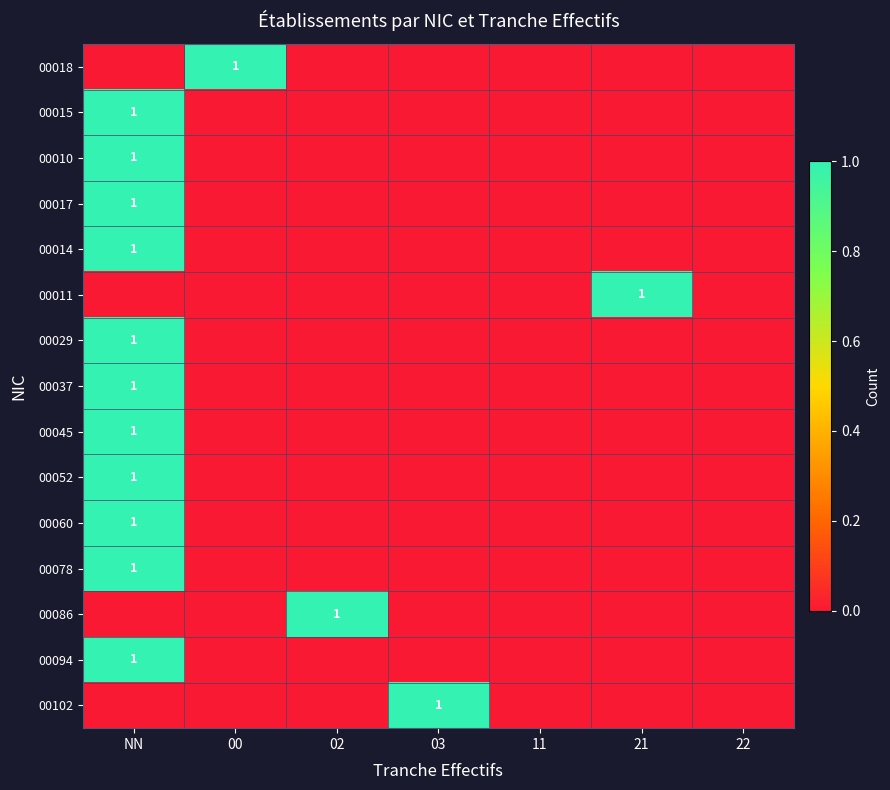

Is the value of 00102 at NN greater than the value of 00037 at 11?

No